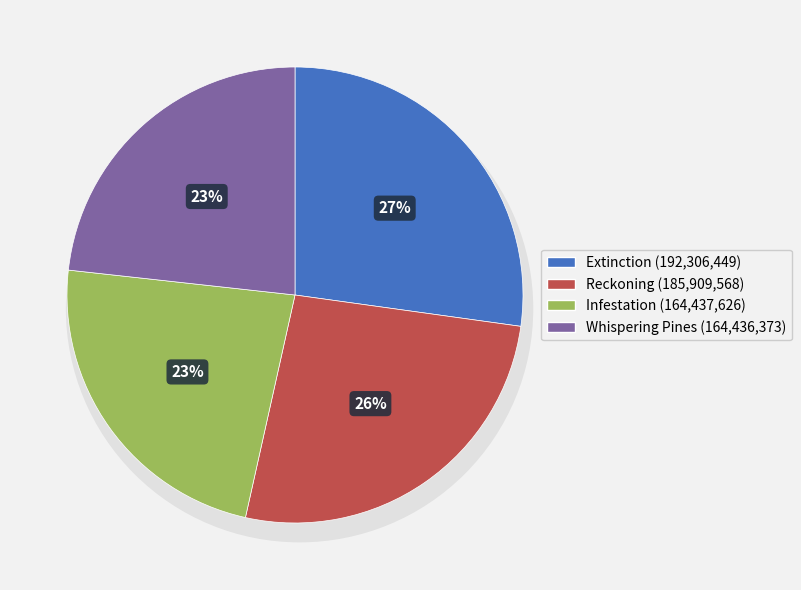

To the nearest percent, what is the average slice percentage?

25%